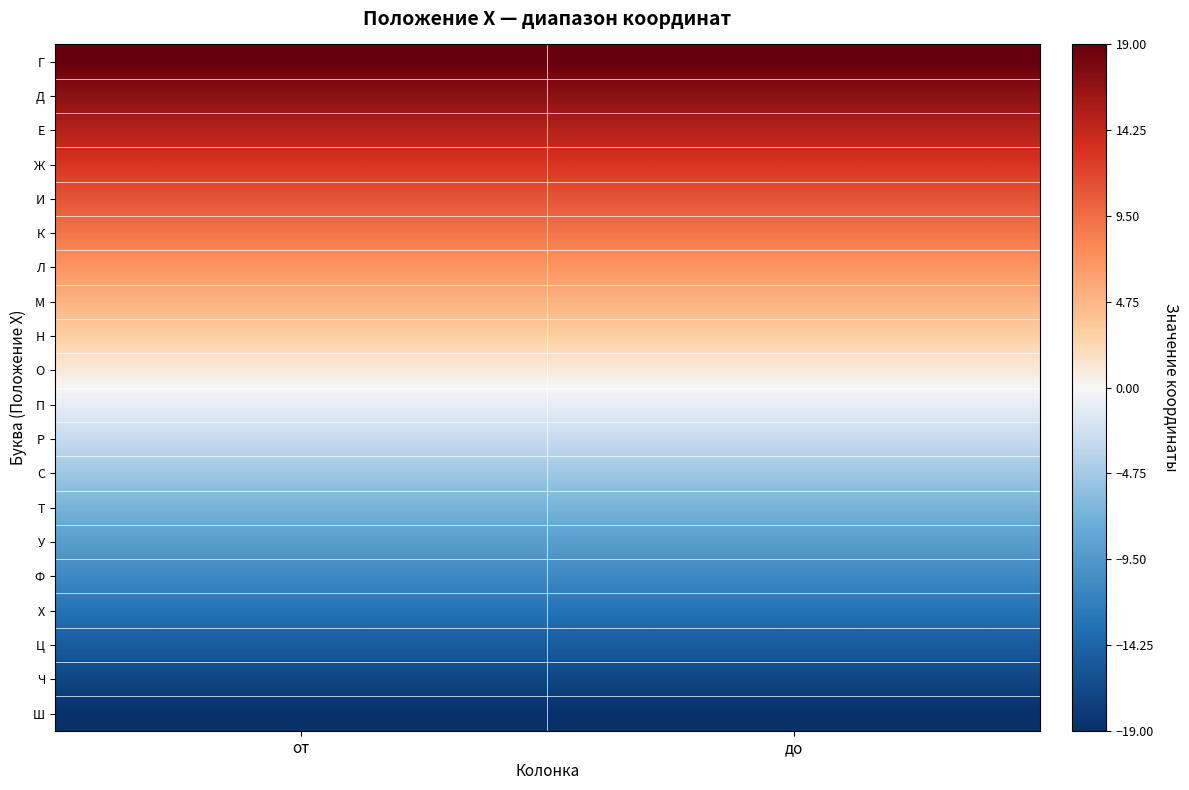

Reading left to right, extract all data points from this chart.

Г: от=19	до=19
Д: от=17	до=17
Е: от=15	до=15
Ж: от=13	до=13
И: от=11	до=11
К: от=9	до=9
Л: от=7	до=7
М: от=5	до=5
Н: от=3	до=3
О: от=1	до=1
П: от=-1	до=-1
Р: от=-3	до=-3
С: от=-5	до=-5
Т: от=-7	до=-7
У: от=-9	до=-9
Ф: от=-11	до=-11
Х: от=-13	до=-13
Ц: от=-15	до=-15
Ч: от=-17	до=-17
Ш: от=-19	до=-19